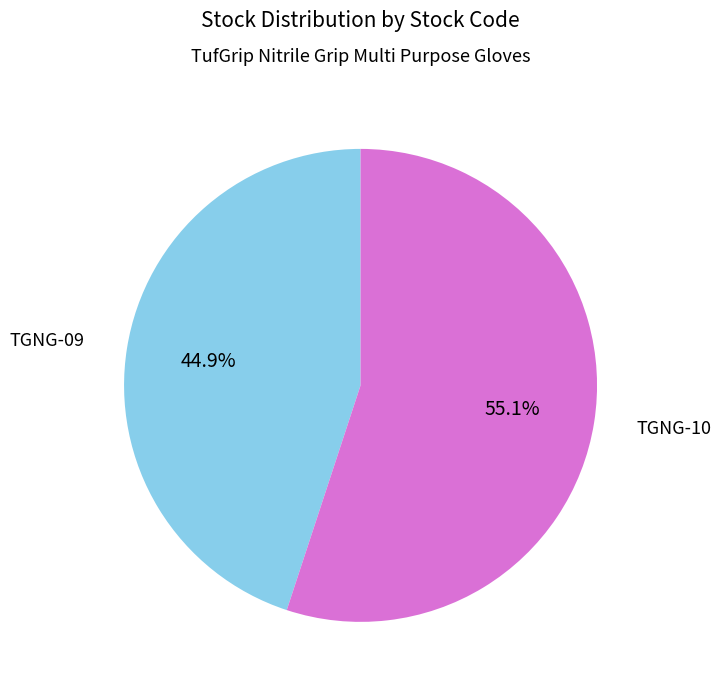

Is there a majority slice in this chart?

Yes